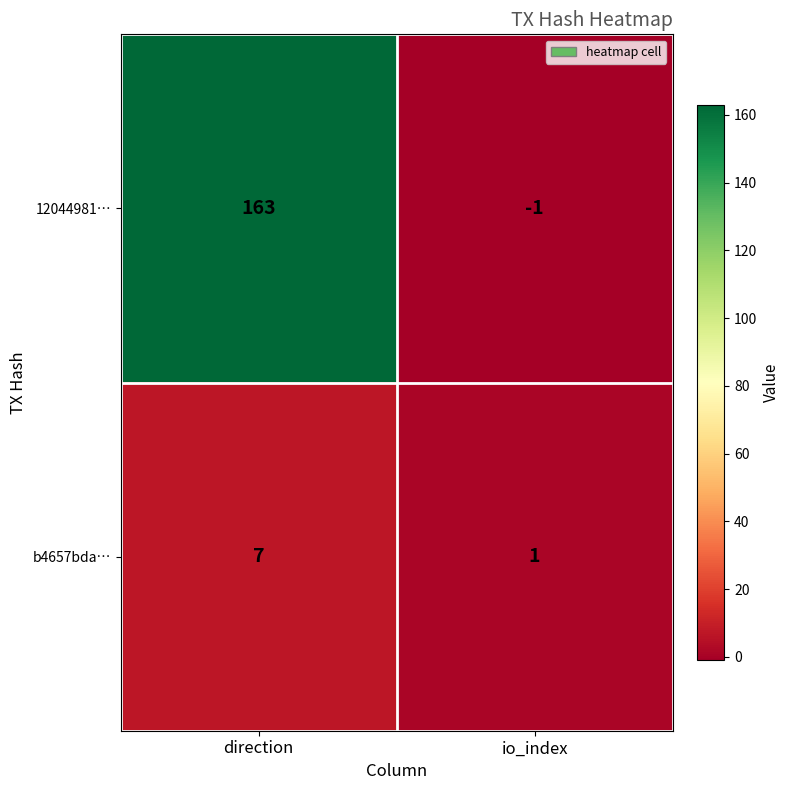

The value of 12044981… at direction is 163. True or false?

True